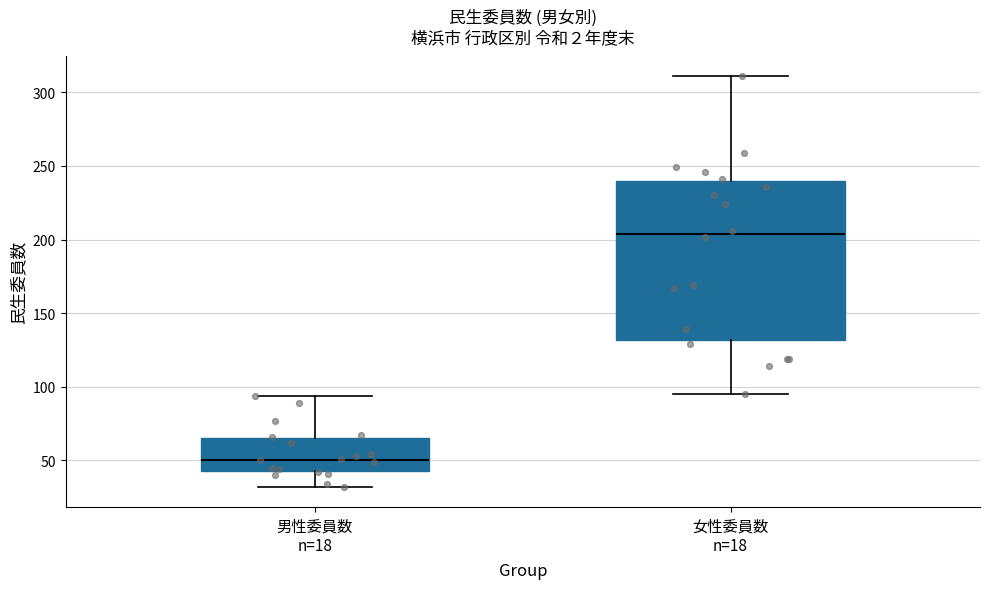

Which box has the highest median line?

女性委員数 n=18